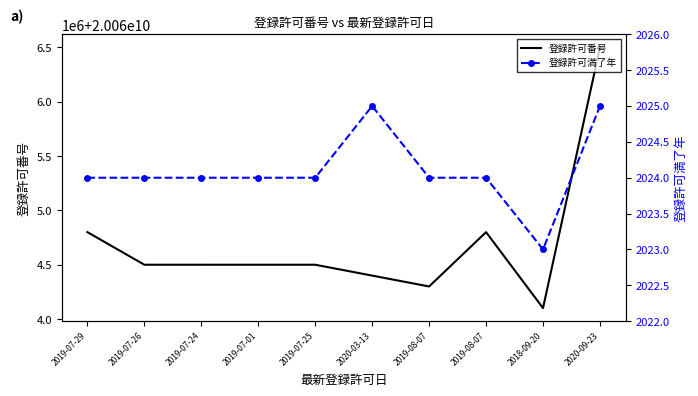

How many lines are shown in the chart?

2